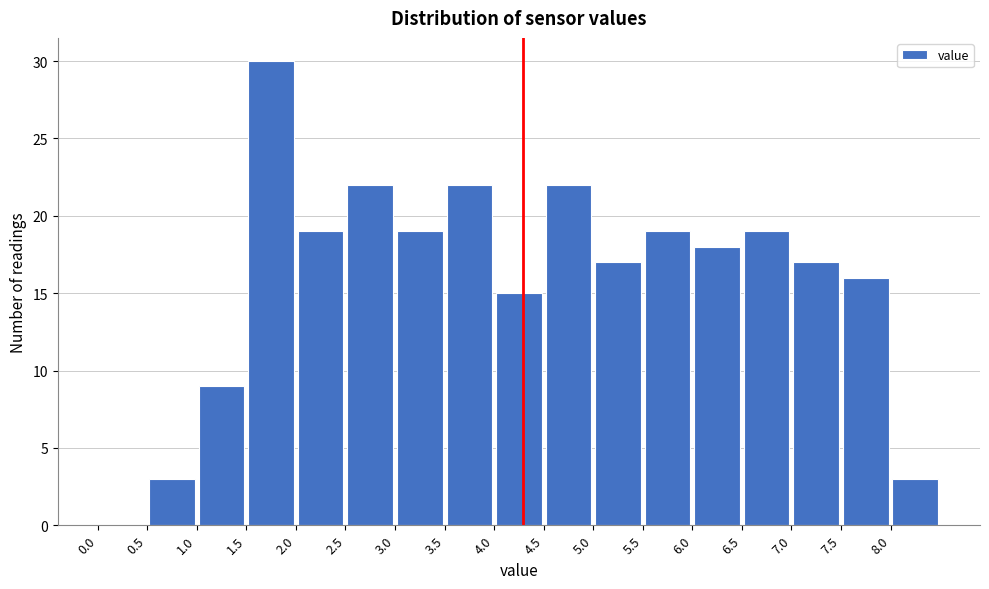

How tall is the bar that spans 6.0 to 6.5 on the x-axis? The values are not printed on the chart, so give them approximately, as read against the axis.

18